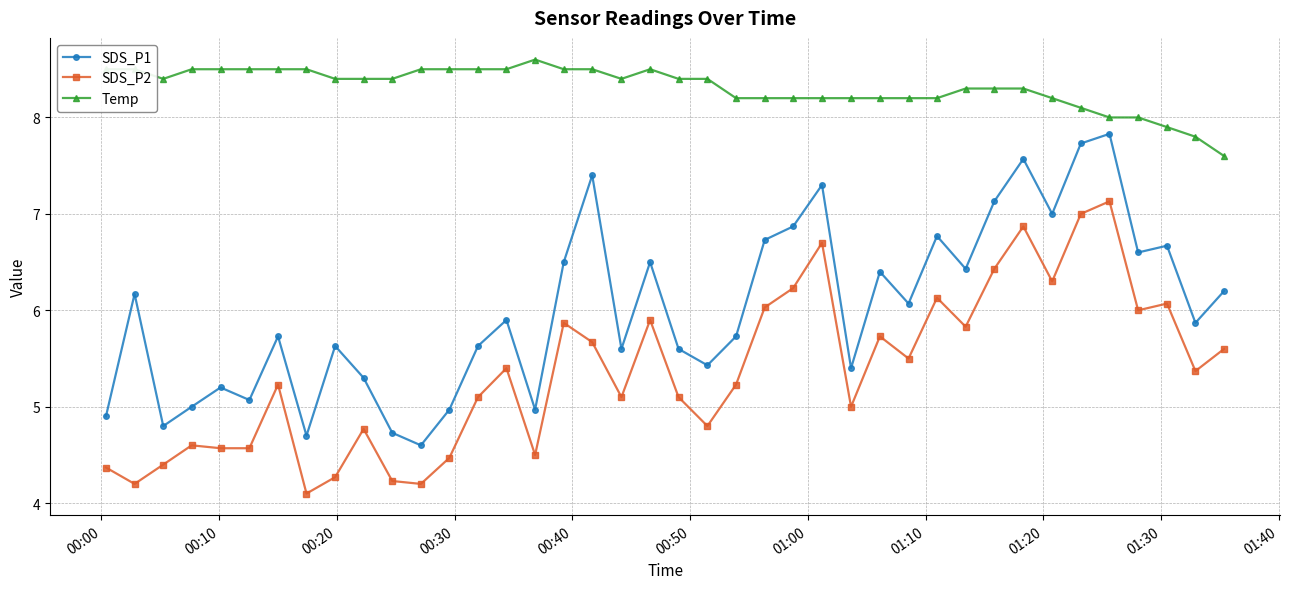

List the series in order of their peak value, lowest first.

SDS_P2, SDS_P1, Temp